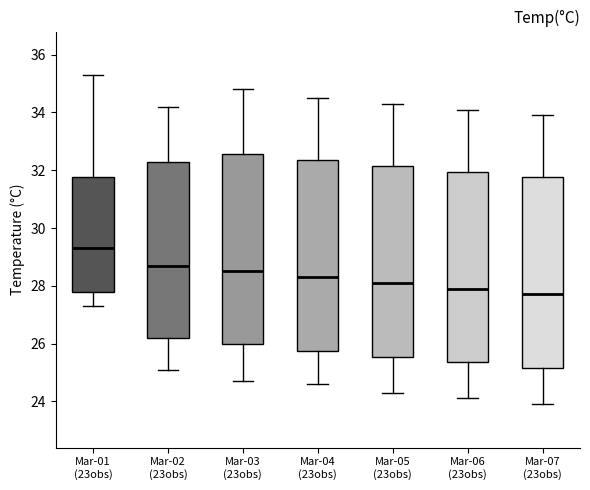

Reading left to right, read every box against the y-axis: the position of its median line, the range the box covers, and the ends of its whiskers. The values are not printed on the chart, so give them approximately, as read against the axis.

Mar-01 (23obs): median 29.4, box 27.8 to 31.8, whiskers 27.4 to 35.4
Mar-02 (23obs): median 28.8, box 26.2 to 32.4, whiskers 25.2 to 34.2
Mar-03 (23obs): median 28.6, box 26.0 to 32.6, whiskers 24.8 to 34.8
Mar-04 (23obs): median 28.4, box 25.8 to 32.4, whiskers 24.6 to 34.6
Mar-05 (23obs): median 28.2, box 25.6 to 32.2, whiskers 24.4 to 34.4
Mar-06 (23obs): median 28.0, box 25.4 to 32.0, whiskers 24.2 to 34.2
Mar-07 (23obs): median 27.8, box 25.2 to 31.8, whiskers 24.0 to 34.0